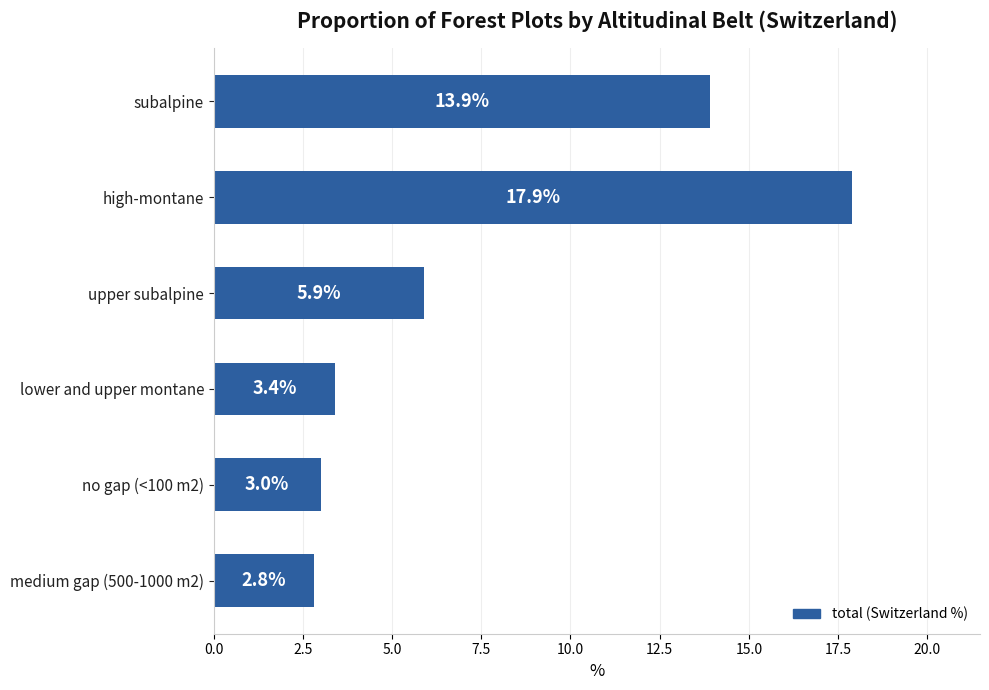

What is the greatest value displayed?

17.9